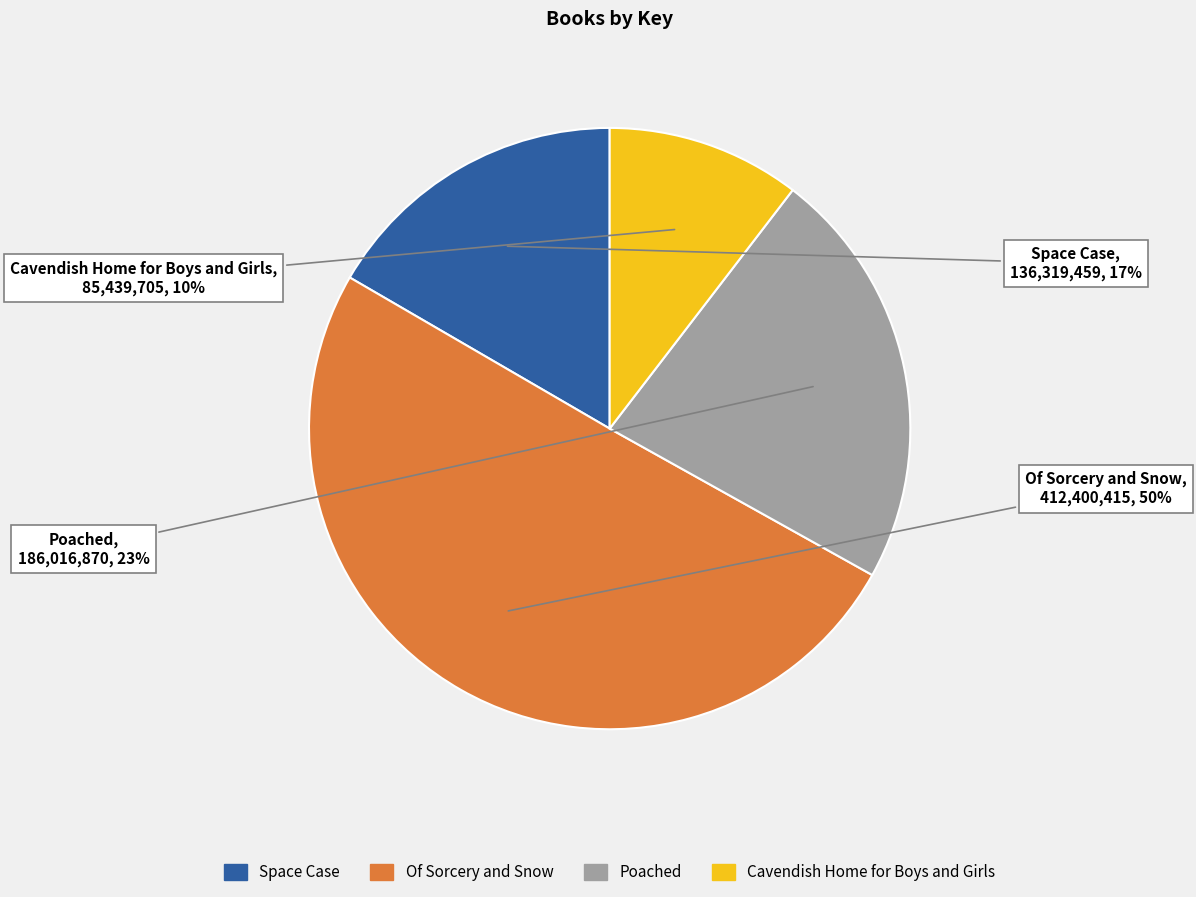

Between Poached and Of Sorcery and Snow, which is larger?

Of Sorcery and Snow